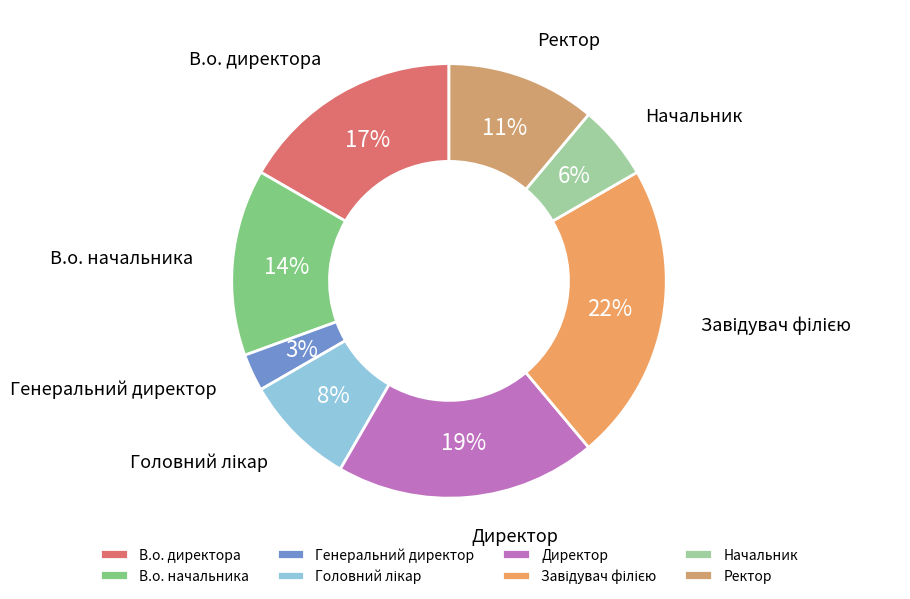

True or false: Директор accounts for 19% of the total.

True